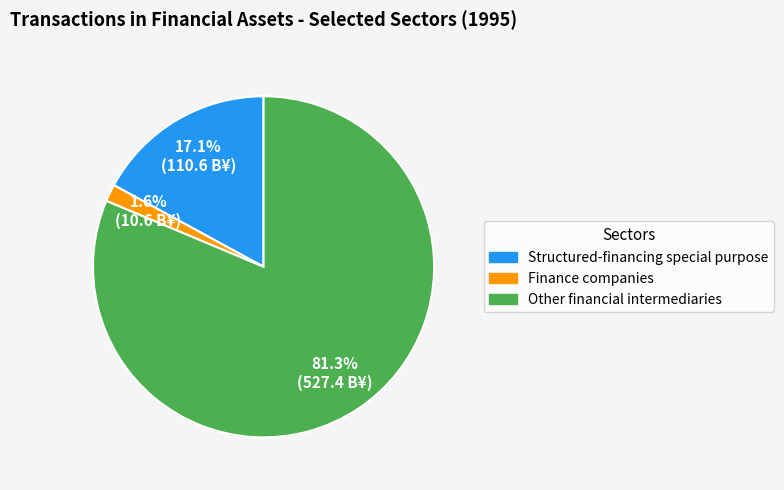

Does any single category account for the majority?

Yes